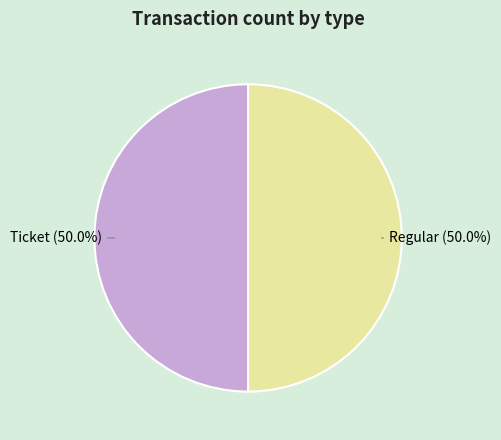

Approximately how many times larger is the value at Regular compared to Ticket?

1.0